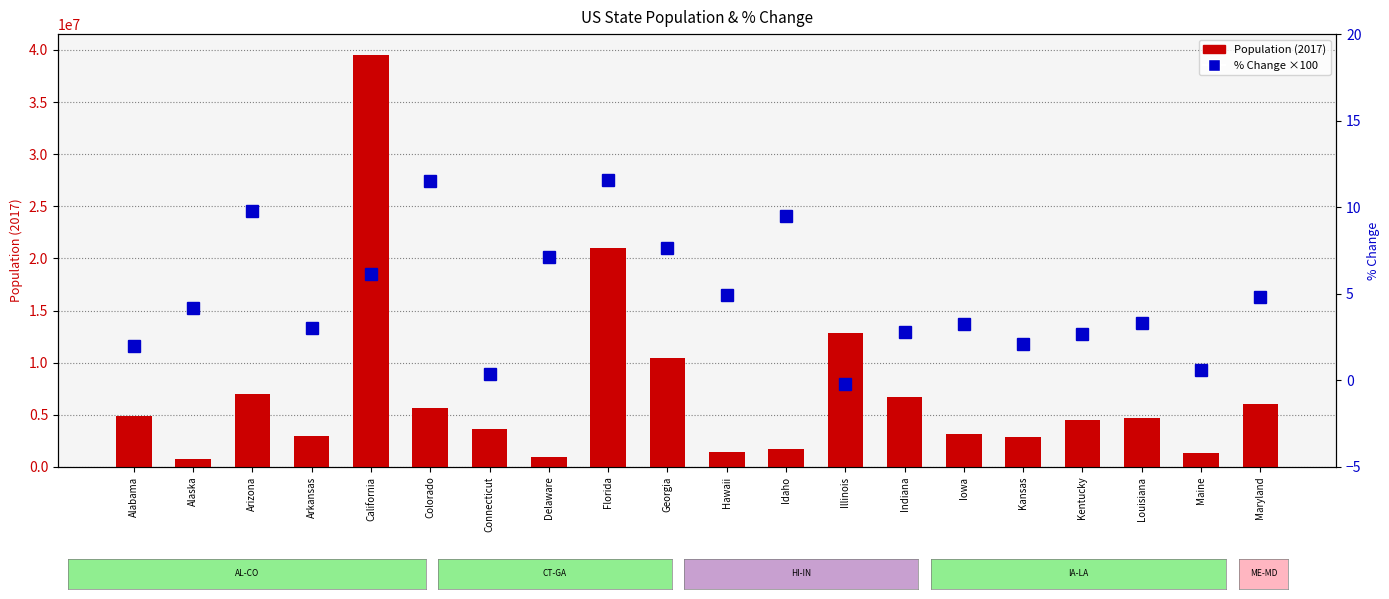

Is it true that % Change (scaled) equals 3.3 at Louisiana?

True